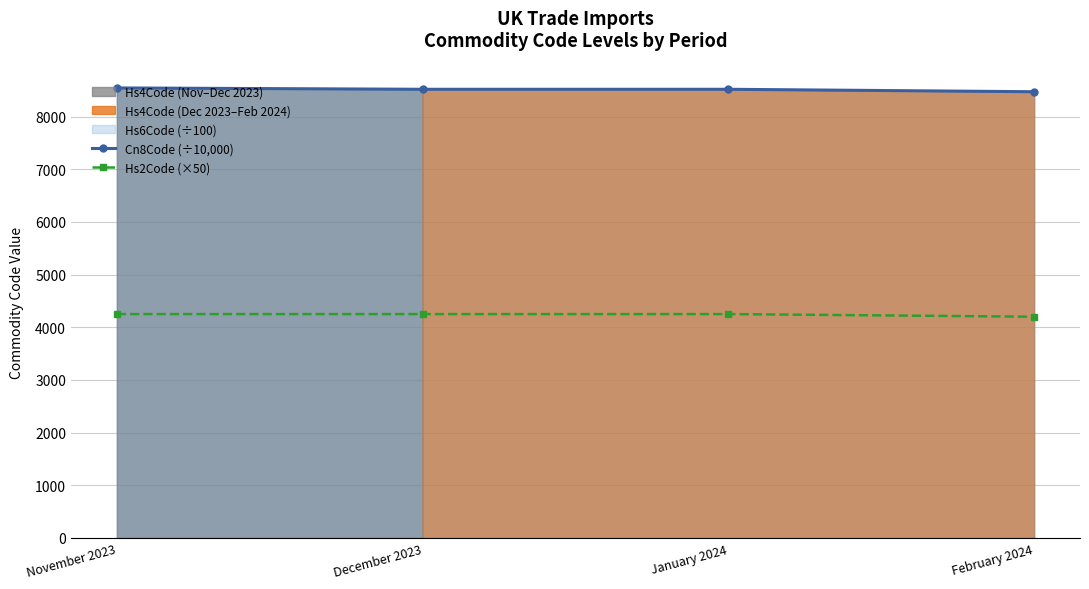

Reading left to right, list all the values displayed in this chart.

Cn8Code (÷10,000): 8543.7	8518.3	8518.3	8471.6
Hs2Code (×50): 4250.0	4250.0	4250.0	4200.0